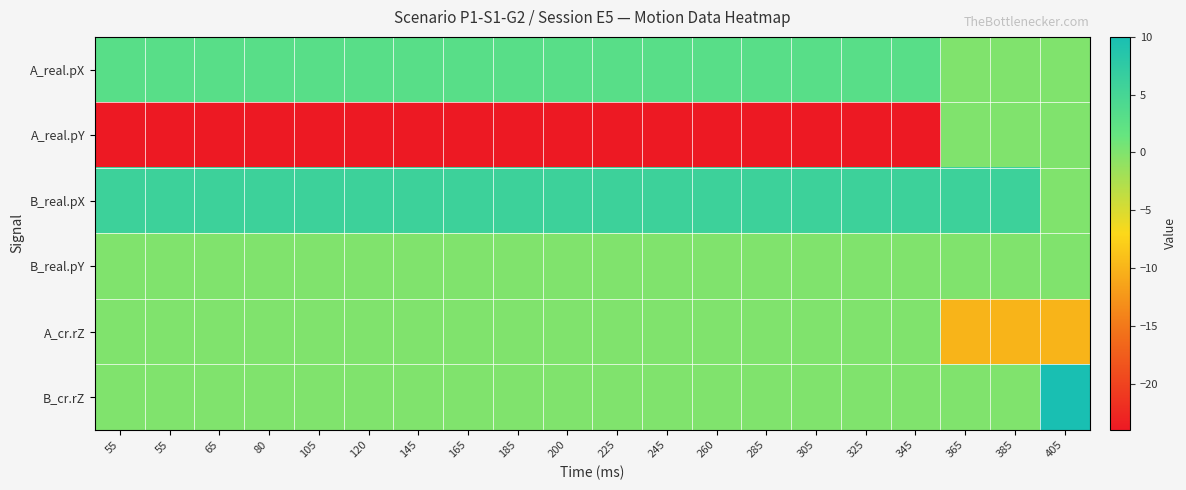

What is the minimum value shown in the chart?

-24